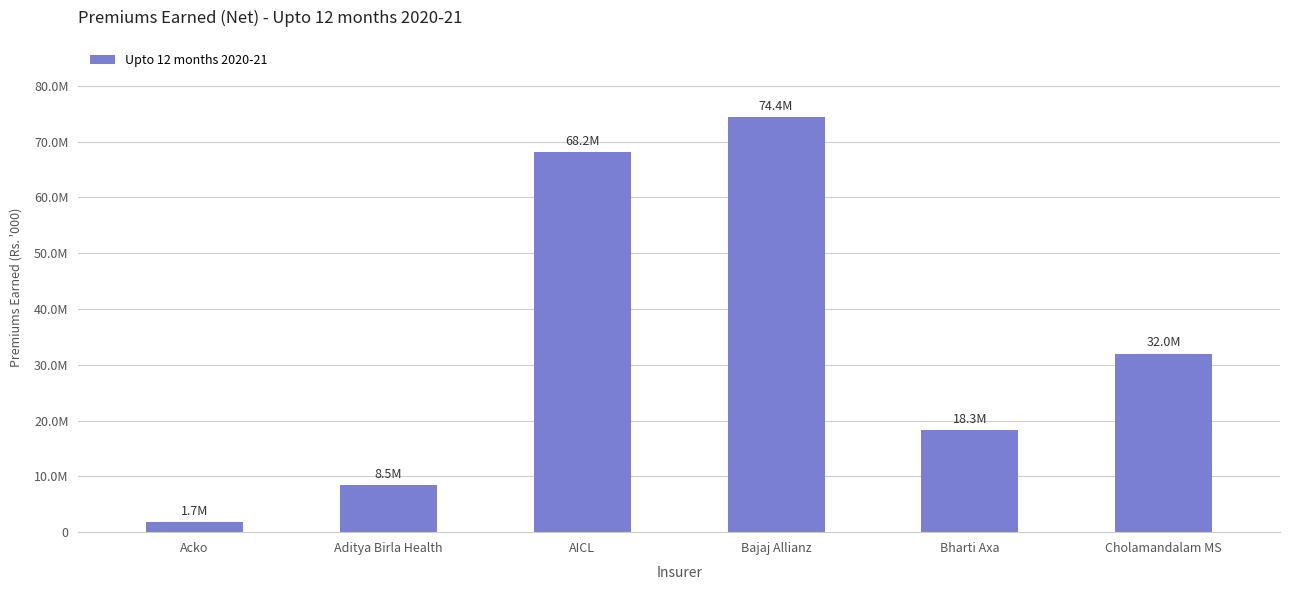

List the labels in order of value, smallest first.

Acko, Aditya Birla Health, Bharti Axa, Cholamandalam MS, AICL, Bajaj Allianz